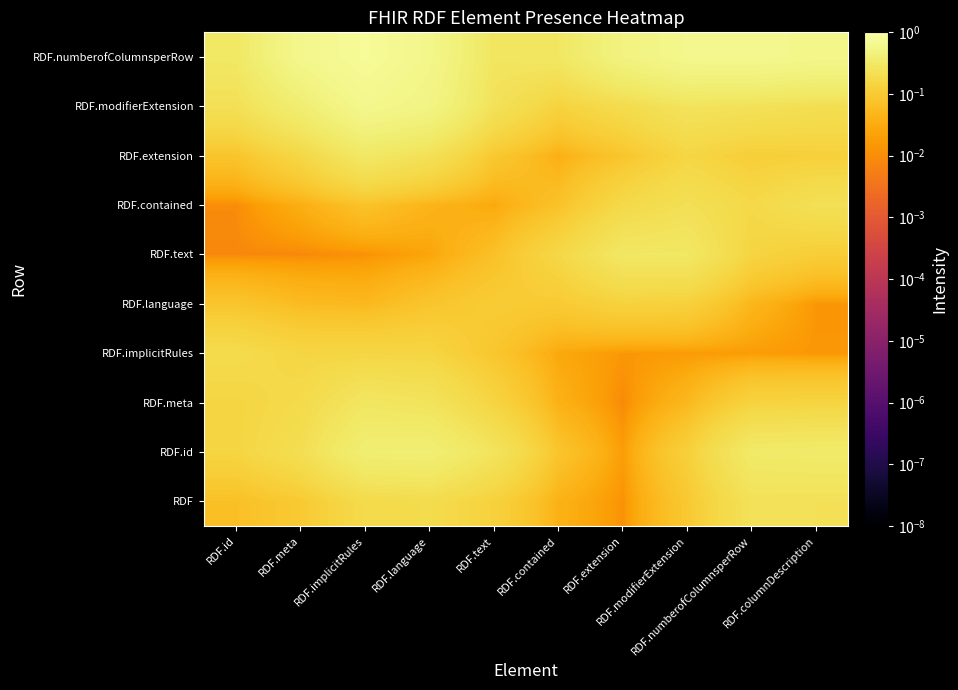

Reading left to right, list all the values displayed in this chart.

RDF: RDF.id=0.1	RDF.meta=0.1	RDF.implicitRules=0.2	RDF.language=0.2	RDF.text=0.1	RDF.contained=0.0	RDF.extension=0.0	RDF.modifierExtension=0.1	RDF.numberofColumnsperRow=0.2	RDF.columnDescription=0.2
RDF.id: RDF.id=0.1	RDF.meta=0.2	RDF.implicitRules=0.4	RDF.language=0.4	RDF.text=0.3	RDF.contained=0.1	RDF.extension=0.0	RDF.modifierExtension=0.1	RDF.numberofColumnsperRow=0.3	RDF.columnDescription=0.3
RDF.meta: RDF.id=0.1	RDF.meta=0.2	RDF.implicitRules=0.3	RDF.language=0.3	RDF.text=0.1	RDF.contained=0.0	RDF.extension=0.0	RDF.modifierExtension=0.1	RDF.numberofColumnsperRow=0.1	RDF.columnDescription=0.1
RDF.implicitRules: RDF.id=0.2	RDF.meta=0.2	RDF.implicitRules=0.2	RDF.language=0.1	RDF.text=0.1	RDF.contained=0.0	RDF.extension=0.0	RDF.modifierExtension=0.0	RDF.numberofColumnsperRow=0.0	RDF.columnDescription=0.0
RDF.language: RDF.id=0.1	RDF.meta=0.1	RDF.implicitRules=0.1	RDF.language=0.1	RDF.text=0.1	RDF.contained=0.1	RDF.extension=0.1	RDF.modifierExtension=0.1	RDF.numberofColumnsperRow=0.0	RDF.columnDescription=0.0
RDF.text: RDF.id=0.0	RDF.meta=0.0	RDF.implicitRules=0.0	RDF.language=0.0	RDF.text=0.1	RDF.contained=0.2	RDF.extension=0.3	RDF.modifierExtension=0.3	RDF.numberofColumnsperRow=0.1	RDF.columnDescription=0.1
RDF.contained: RDF.id=0.0	RDF.meta=0.0	RDF.implicitRules=0.1	RDF.language=0.0	RDF.text=0.0	RDF.contained=0.1	RDF.extension=0.2	RDF.modifierExtension=0.2	RDF.numberofColumnsperRow=0.2	RDF.columnDescription=0.2
RDF.extension: RDF.id=0.1	RDF.meta=0.2	RDF.implicitRules=0.3	RDF.language=0.2	RDF.text=0.1	RDF.contained=0.0	RDF.extension=0.1	RDF.modifierExtension=0.2	RDF.numberofColumnsperRow=0.1	RDF.columnDescription=0.1
RDF.modifierExtension: RDF.id=0.2	RDF.meta=0.4	RDF.implicitRules=0.6	RDF.language=0.5	RDF.text=0.2	RDF.contained=0.1	RDF.extension=0.2	RDF.modifierExtension=0.3	RDF.numberofColumnsperRow=0.2	RDF.columnDescription=0.2
RDF.numberofColumnsperRow: RDF.id=0.3	RDF.meta=0.6	RDF.implicitRules=0.8	RDF.language=0.6	RDF.text=0.3	RDF.contained=0.3	RDF.extension=0.5	RDF.modifierExtension=0.6	RDF.numberofColumnsperRow=0.6	RDF.columnDescription=0.6